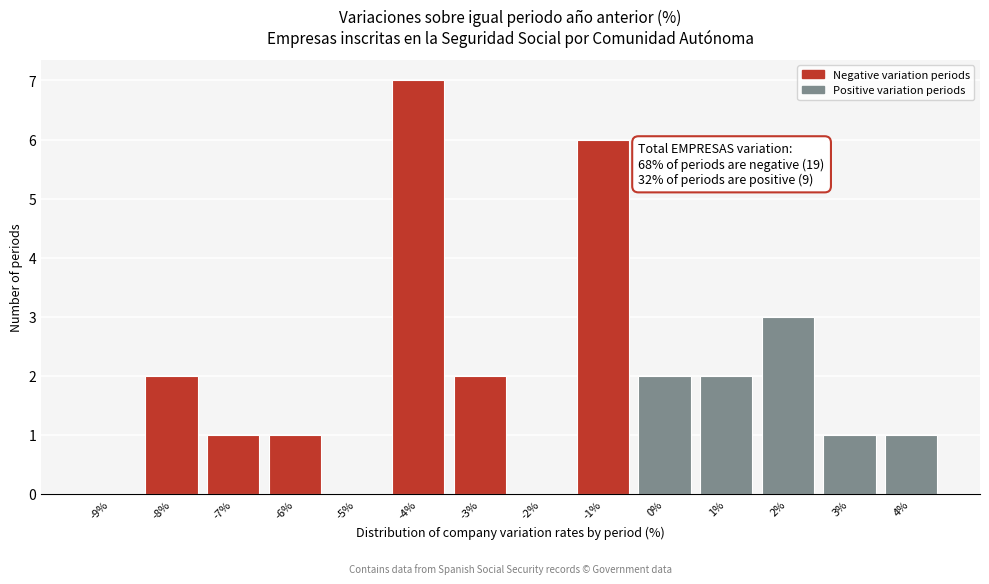

Reading left to right, what are all the values shown in this chart?

-9%=0	-8%=2	-7%=1	-6%=1	-5%=0	-4%=7	-3%=2	-2%=0	-1%=6	0%=2	1%=2	2%=3	3%=1	4%=1